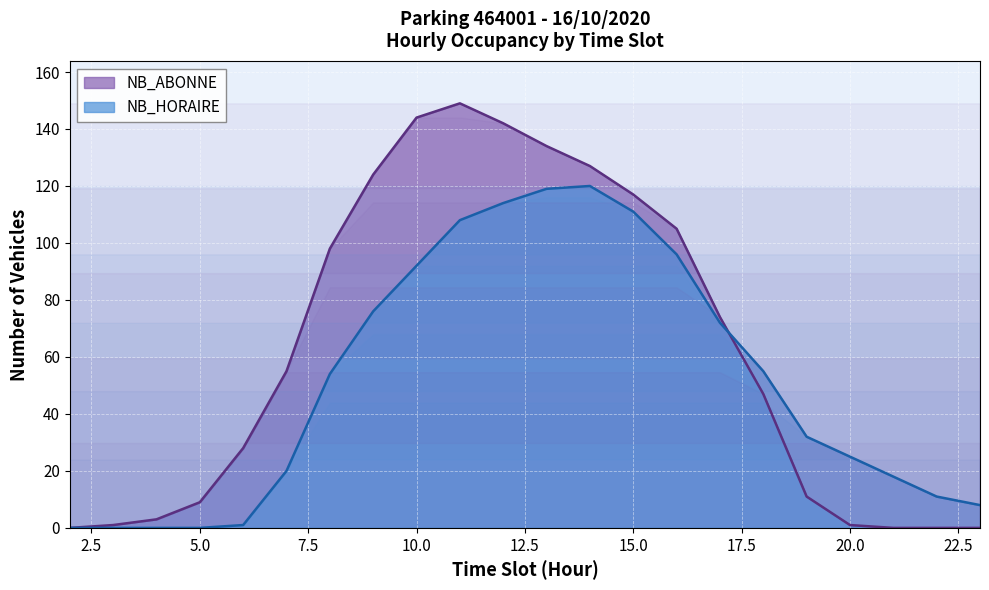

True or false: NB_ABONNE has a value of 105 at 16.

True